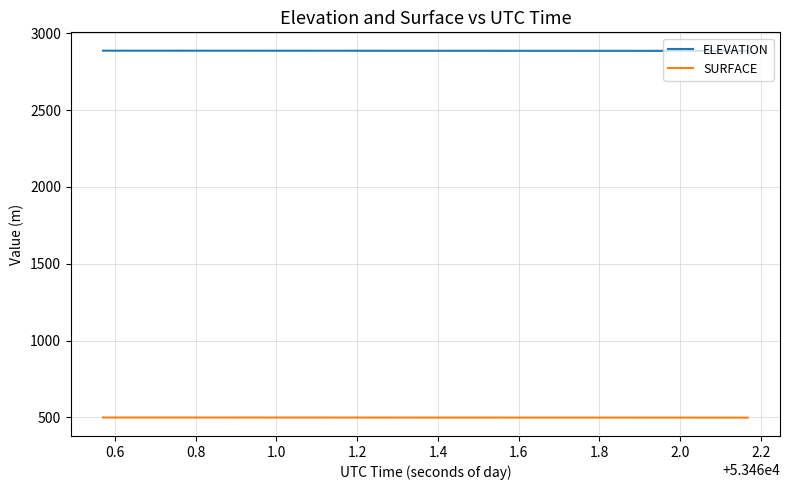

Which series has the largest total across all categories?

ELEVATION